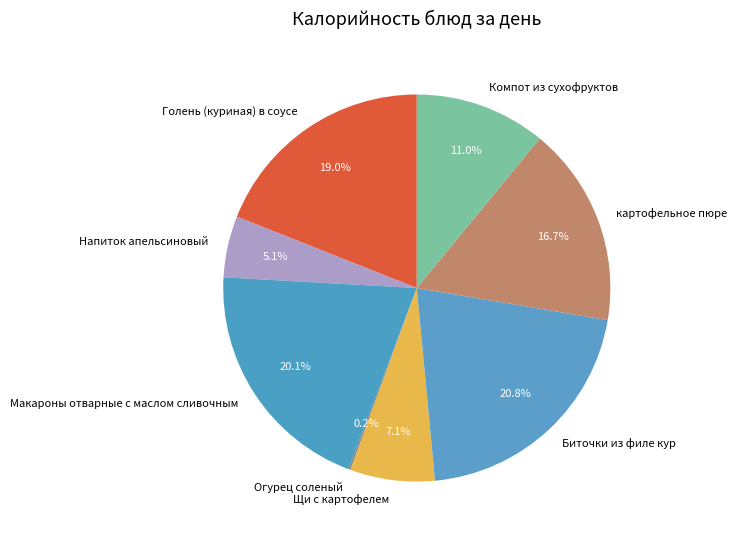

What is the largest slice in the pie chart?

Биточки из филе кур